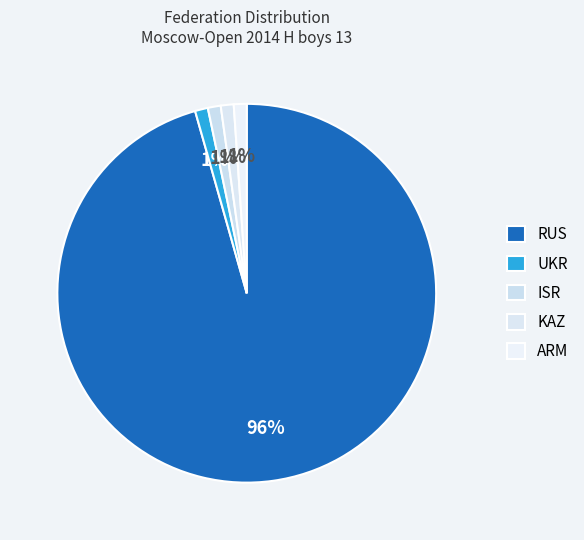

Does RUS account for over 50% of the chart?

Yes